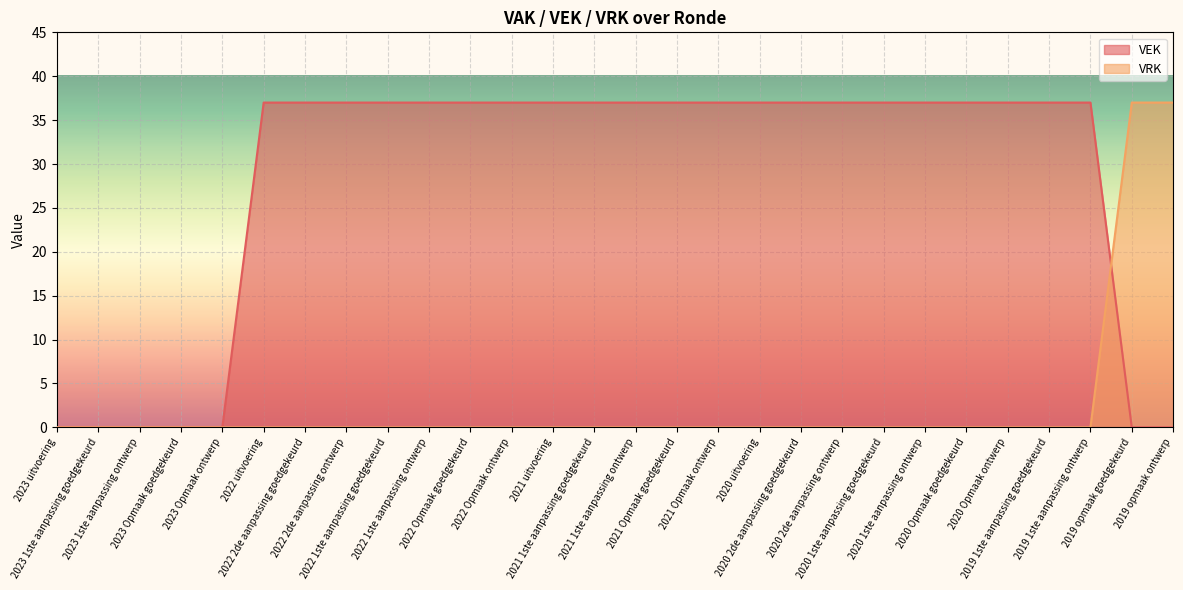

Reading left to right, extract all data points from this chart.

VEK: 0	0	0	0	0	37	37	37	37	37	37	37	37	37	37	37	37	37	37	37	37	37	37	37	37	37	0	0
VRK: 0	0	0	0	0	0	0	0	0	0	0	0	0	0	0	0	0	0	0	0	0	0	0	0	0	0	37	37